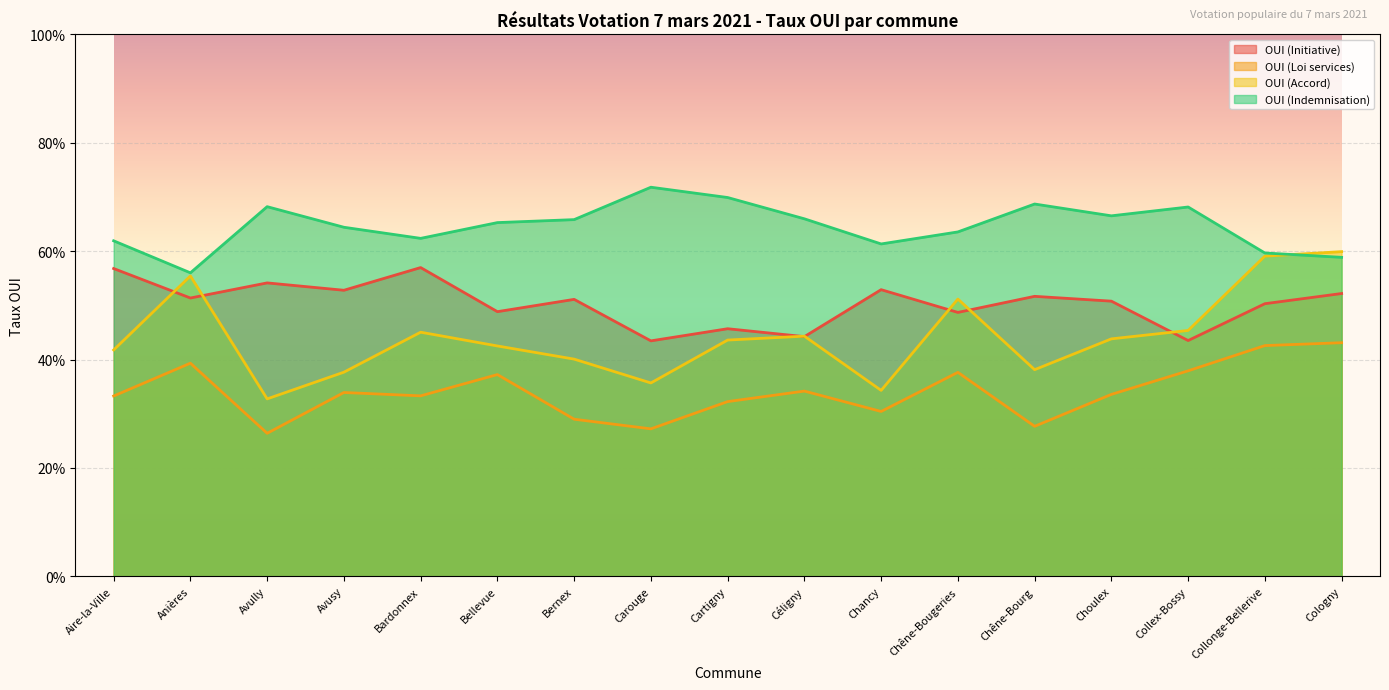

What is the sum of all OUI (Loi services) values?

5.8